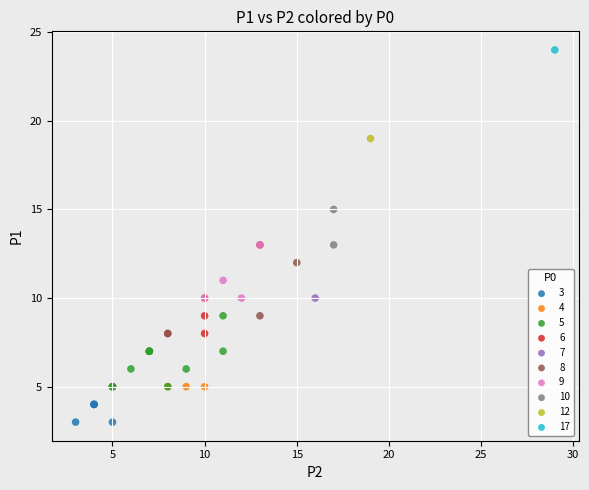

Which series contains the highest Y value?

17